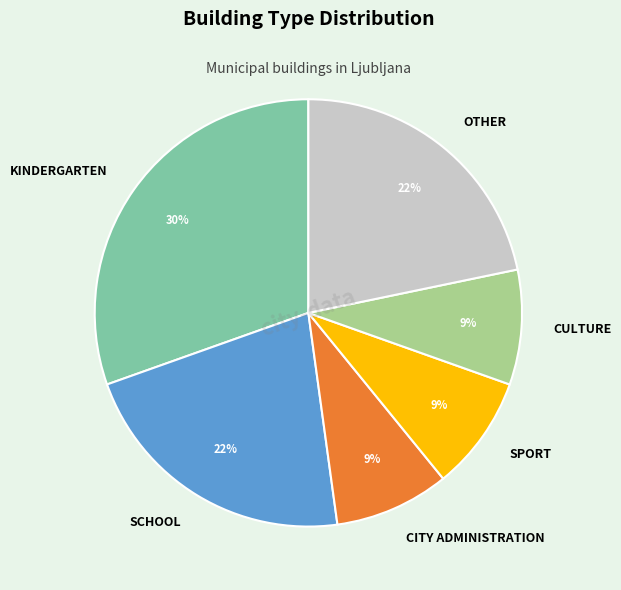

Between CULTURE and OTHER, which is larger?

OTHER